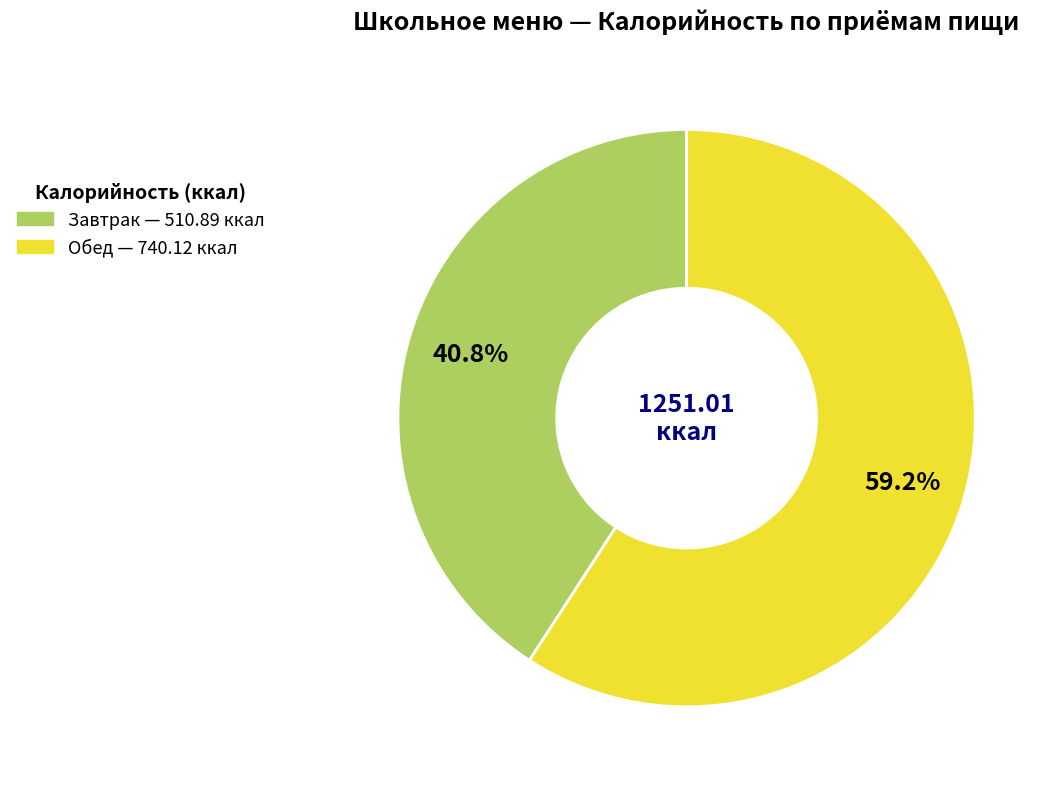

What percentage is the Обед slice, to the nearest percent?

59%